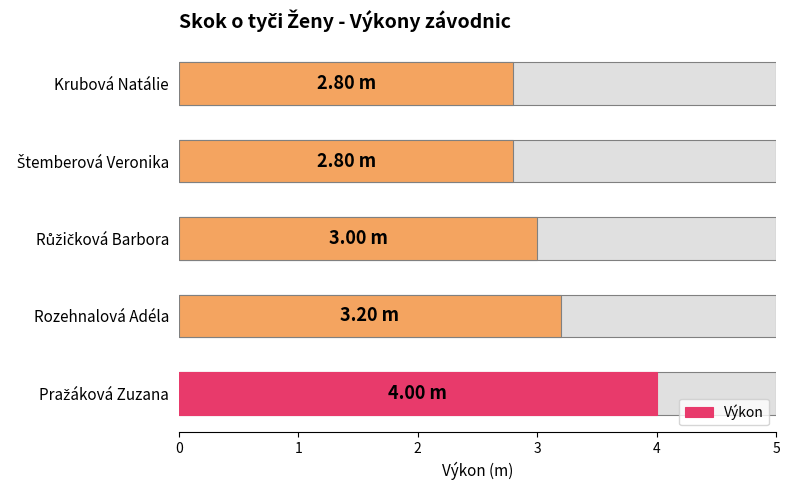

What is the change in value from Růžičková Barbora to Štemberová Veronika?

-0.2